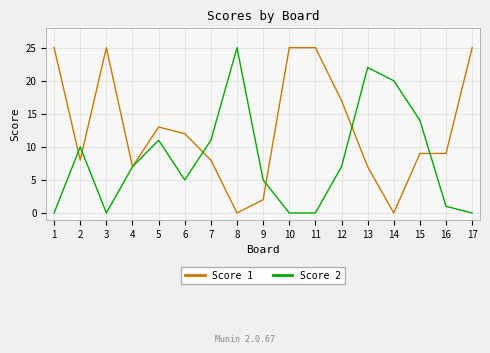

What is the sum of all Score 1 values?

217